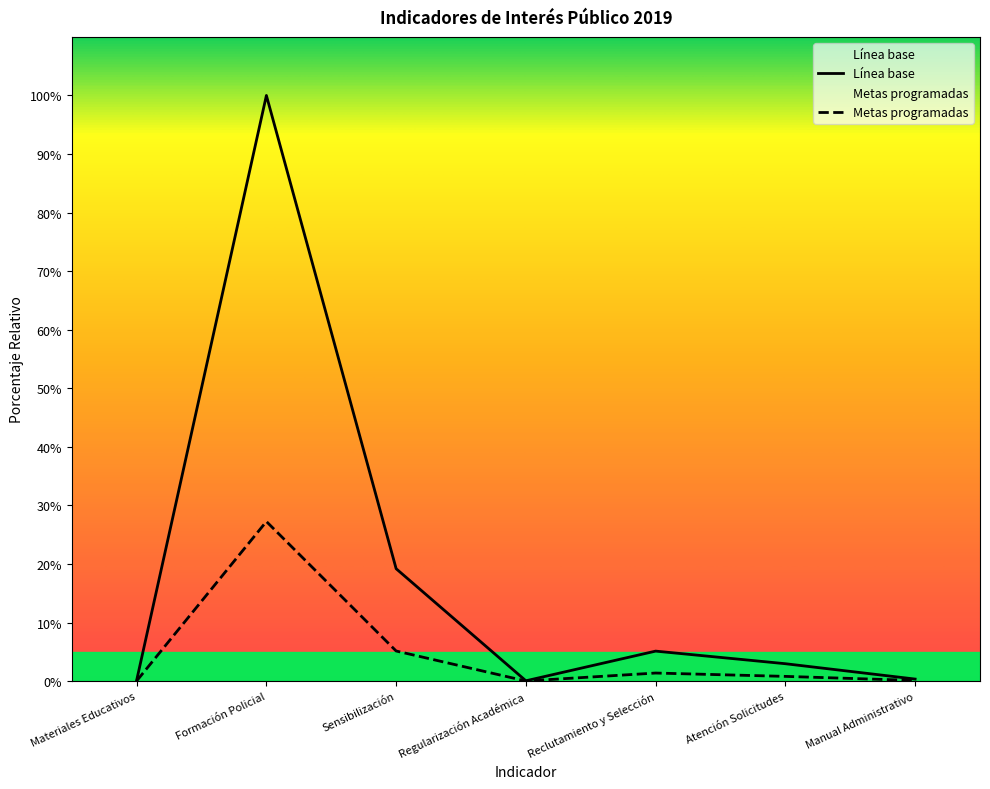

Does the chart have visible grid lines?

No